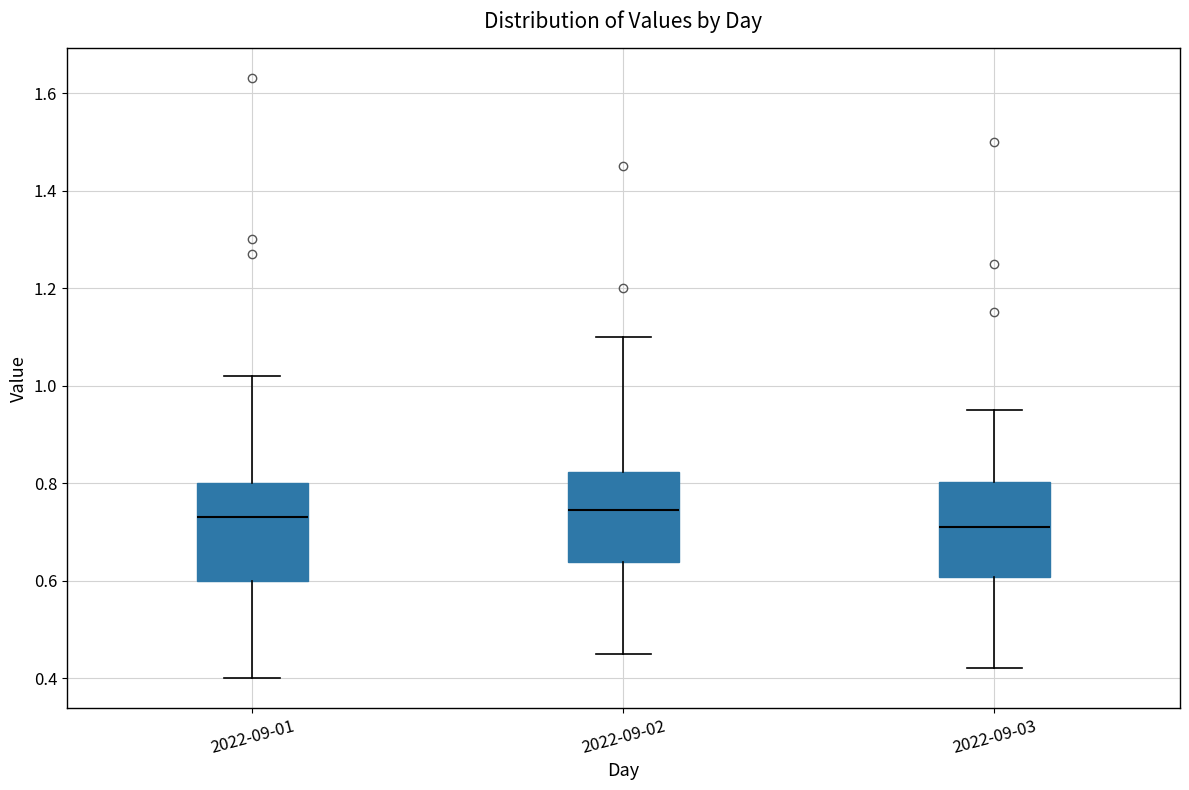

Which box has the lowest median line?

2022-09-03